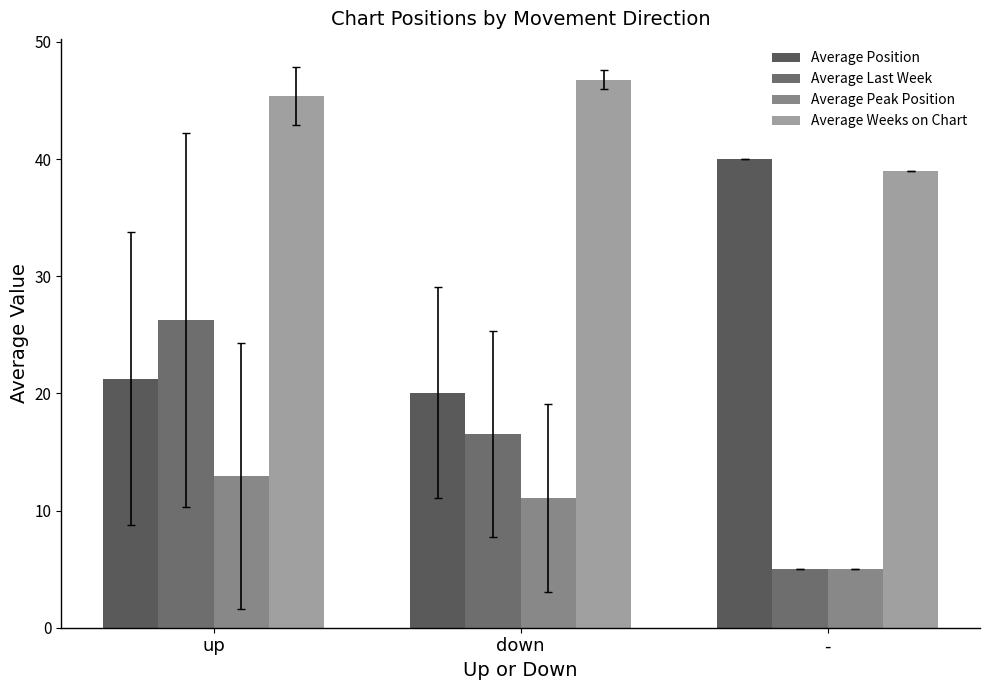

List the labels in order of Average Last Week value, smallest first.

-, down, up